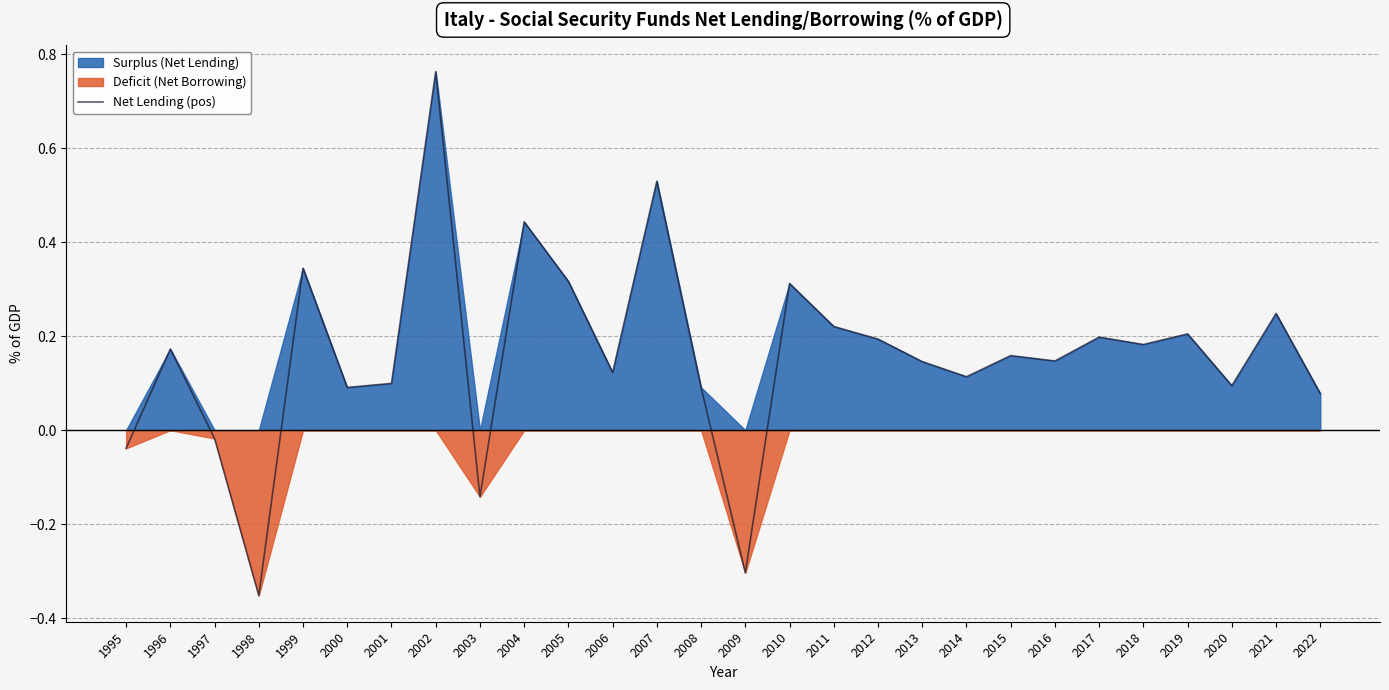

How many interior local peaks (higher than both neighbors) does the data have?

10